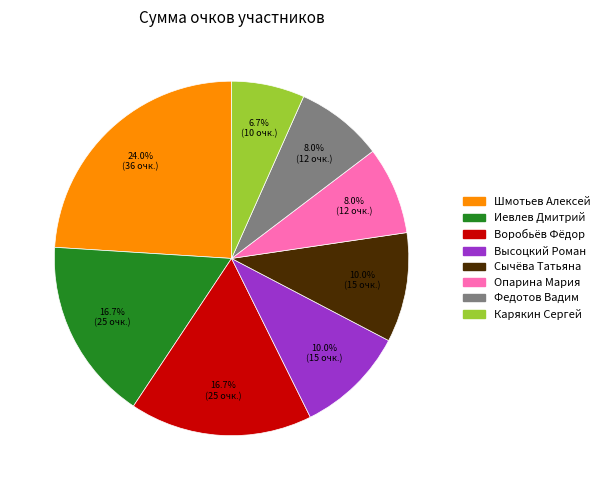

What is the largest slice in the pie chart?

Шмотьев Алексей